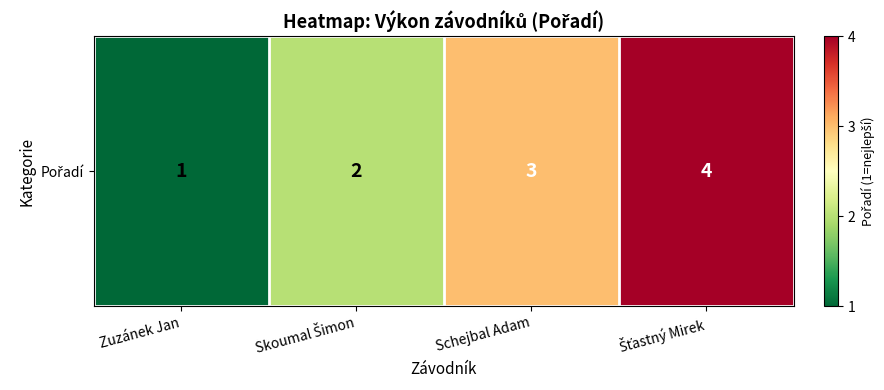

What is the difference between the maximum and second lowest values?

2